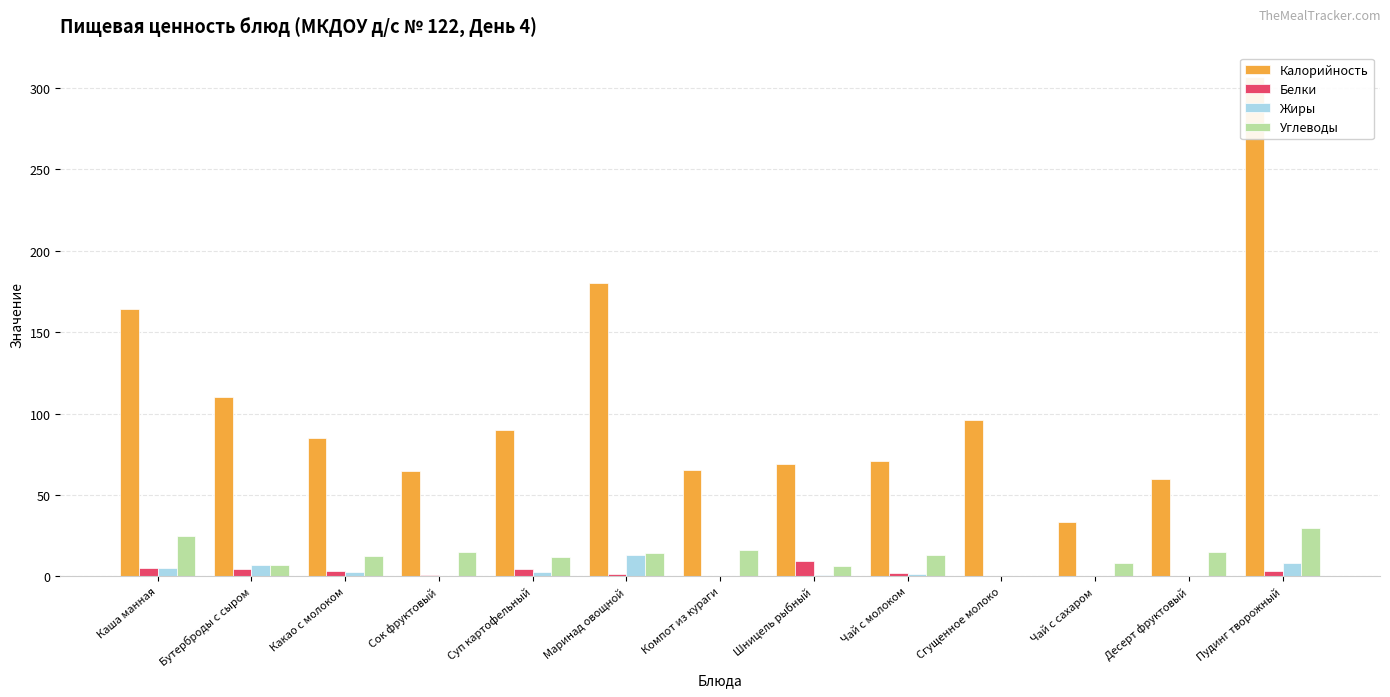

Rank the series by their maximum value, from highest to lowest.

Калорийность, Углеводы, Жиры, Белки